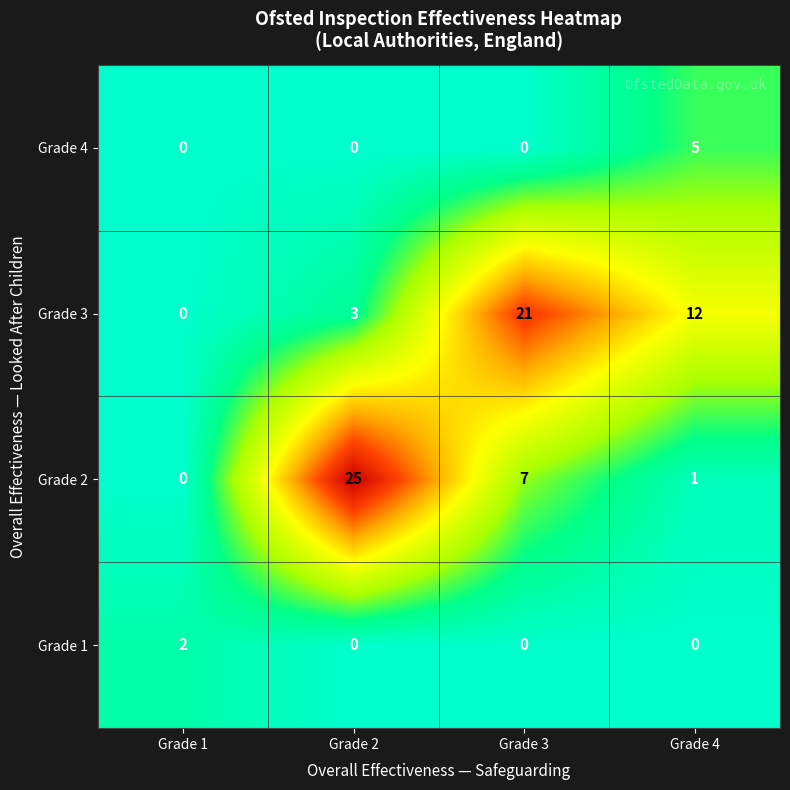

What is the sum of all Grade 2 values?

33